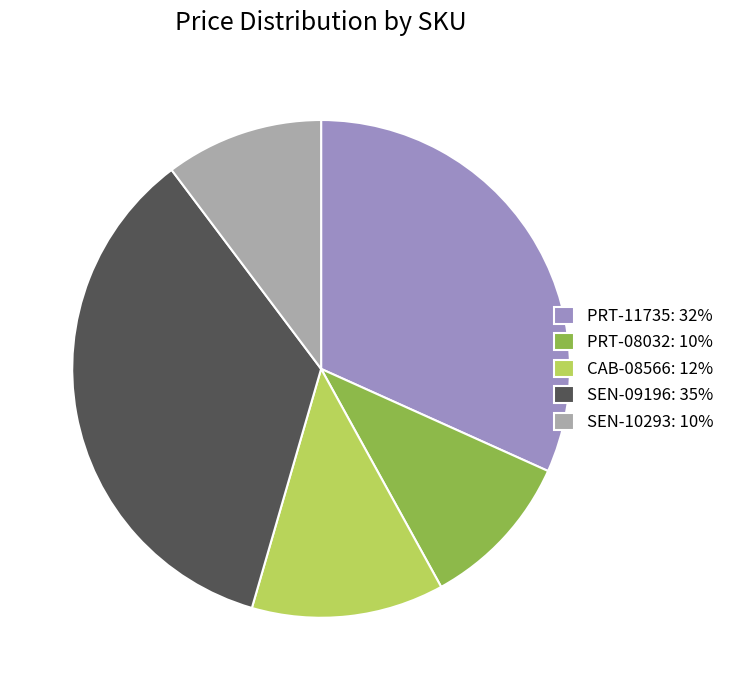

Is there a majority slice in this chart?

No